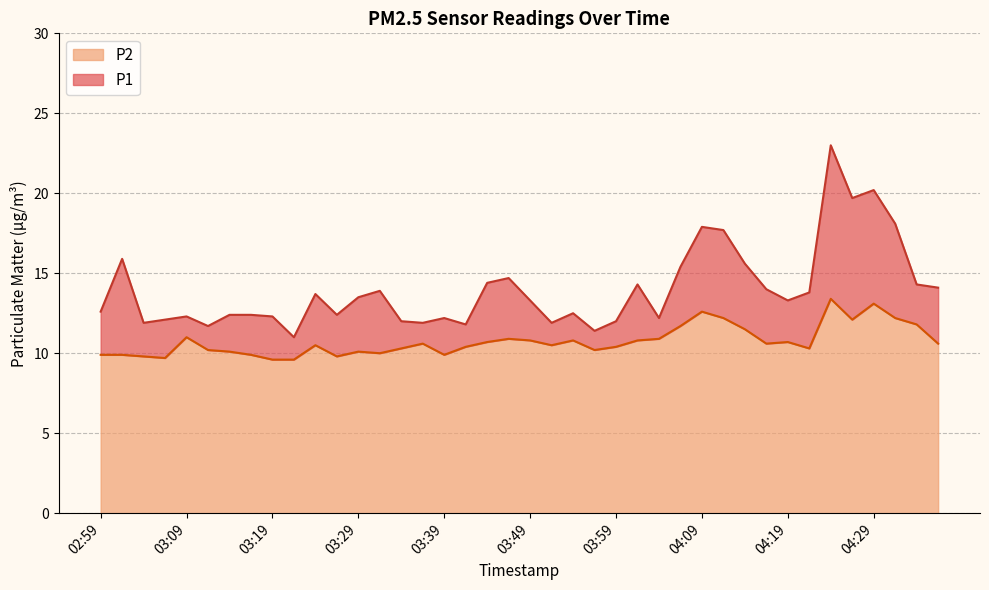

The value of P1 at 03:49 is 13.3. True or false?

True